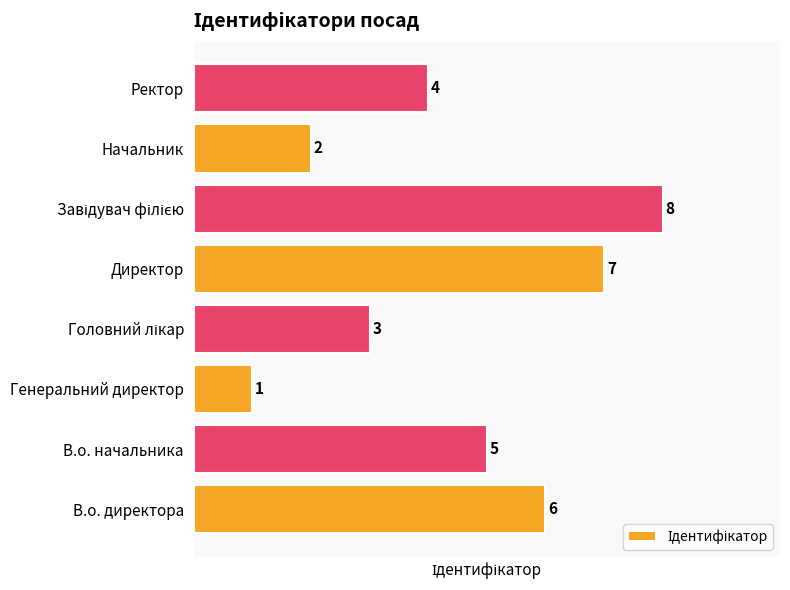

Is it true that the value at Начальник is 2?

True